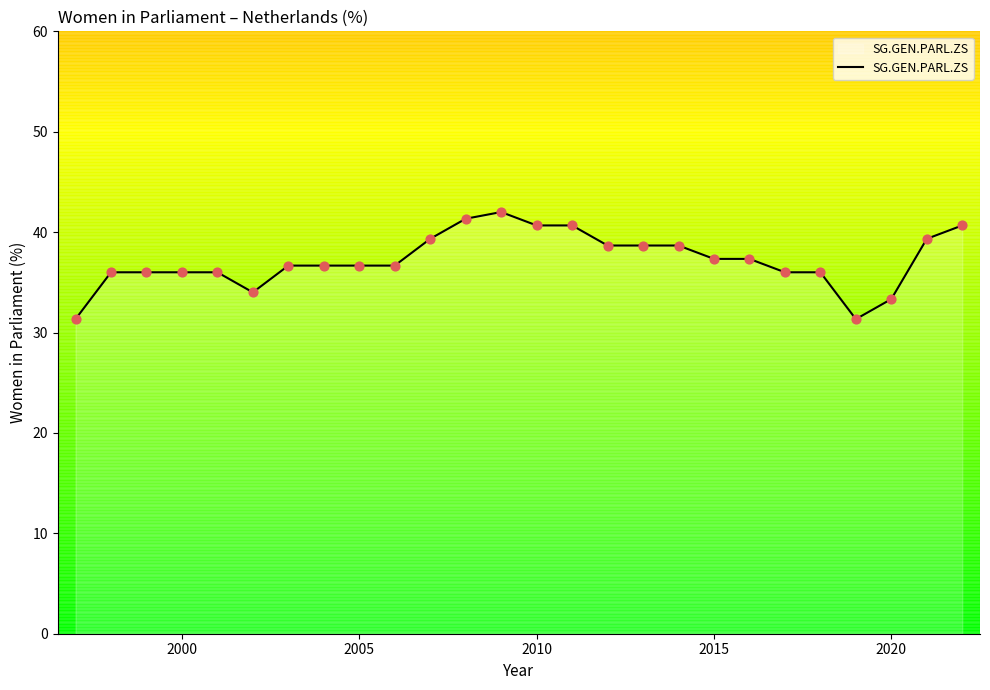

What is the greatest value displayed?

42.0